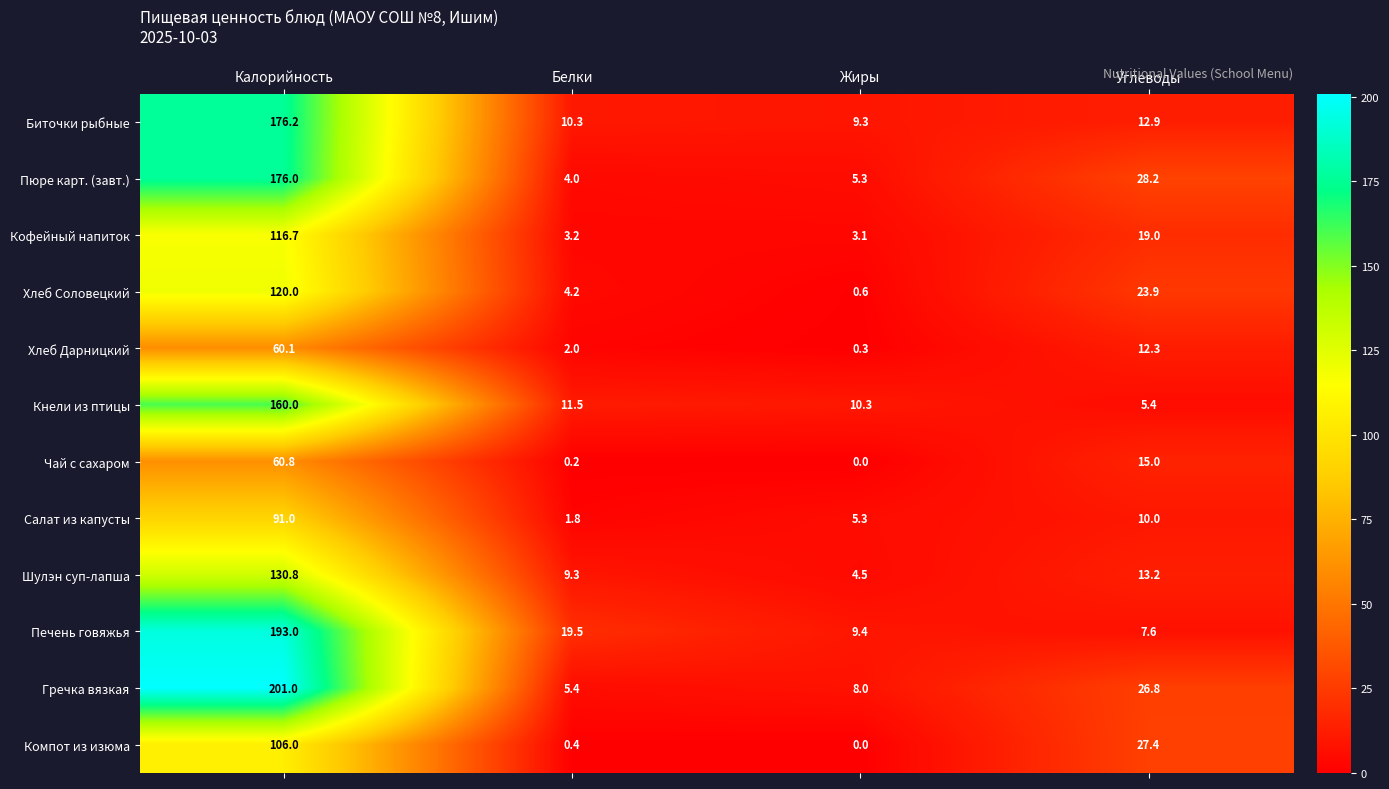

How many series are shown in this chart?

12